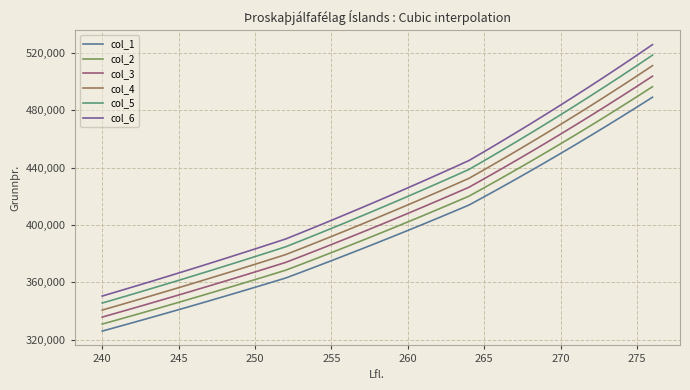

Rank the series by their average value, from lowest to highest.

col_1, col_2, col_3, col_4, col_5, col_6